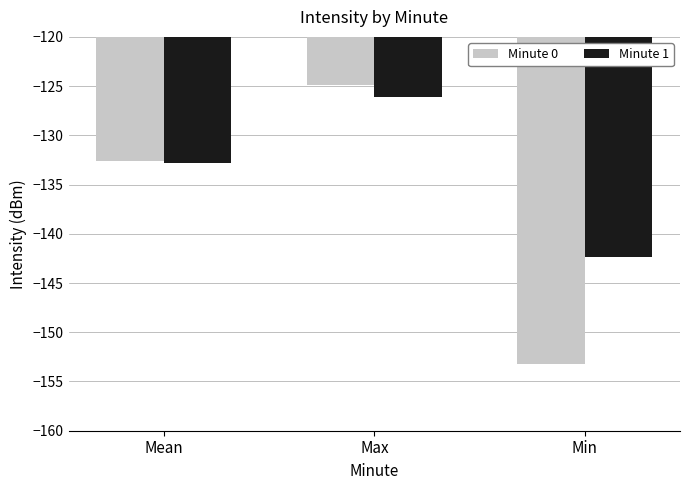

Reading right to left, transcribe all the data shown in this chart.

Minute 0: -153.3	-124.9	-132.6
Minute 1: -142.3	-126.1	-132.8